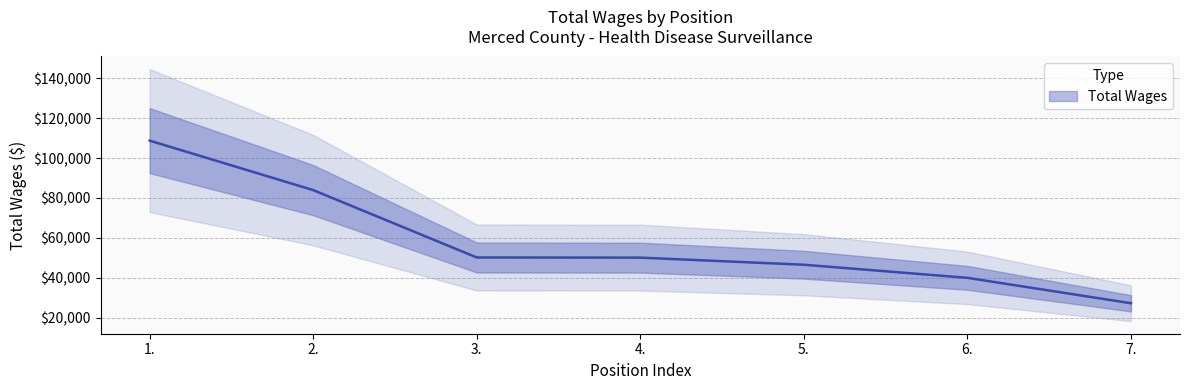

What is the smallest value displayed?

27169